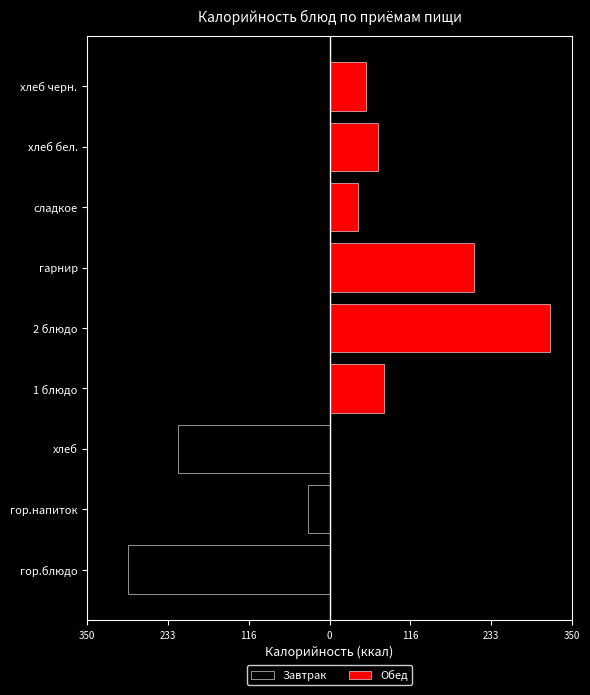

Which series has the largest total across all categories?

Обед